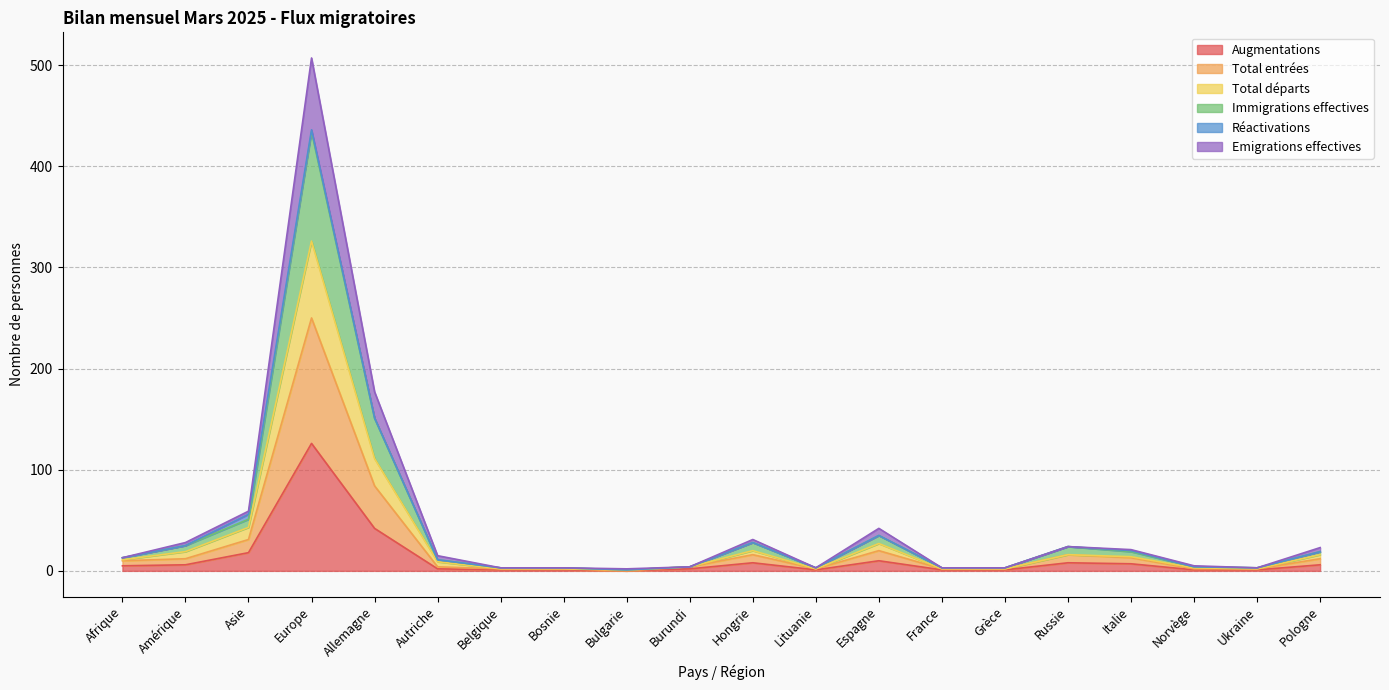

True or false: Total départs and Total entrées intersect in this chart.

False